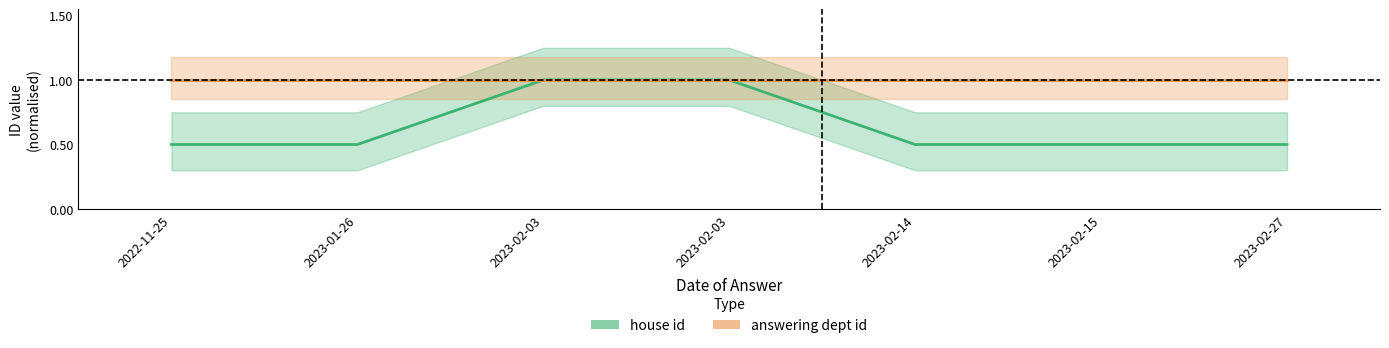

Is it true that house id equals 1.0 at 2023-02-03?

True